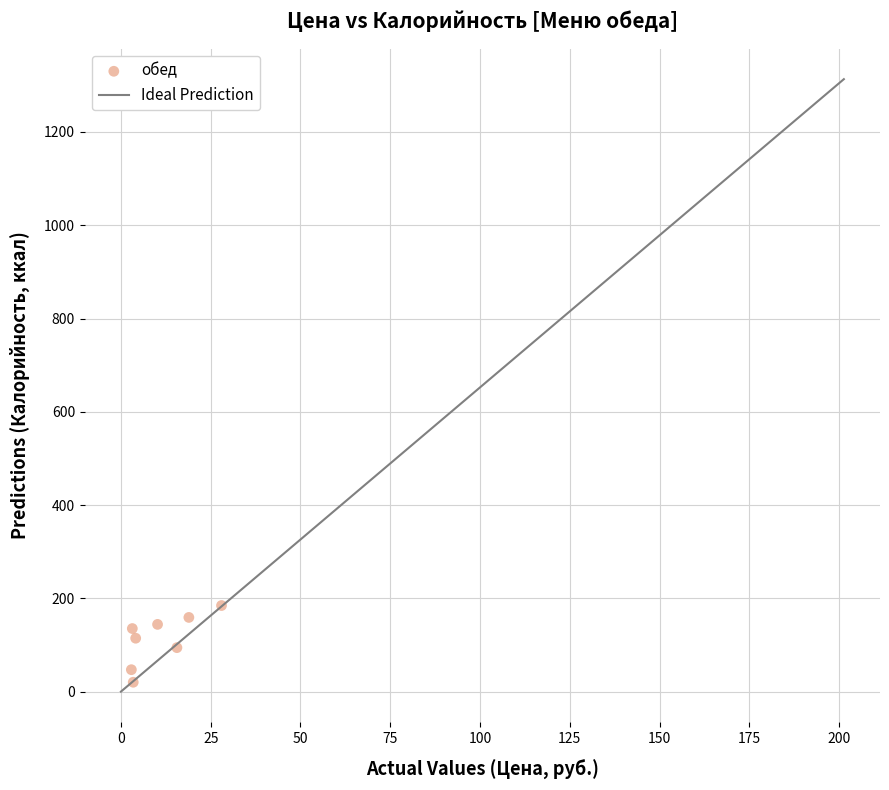

What is the range of Y values (max minus min)?

164.5